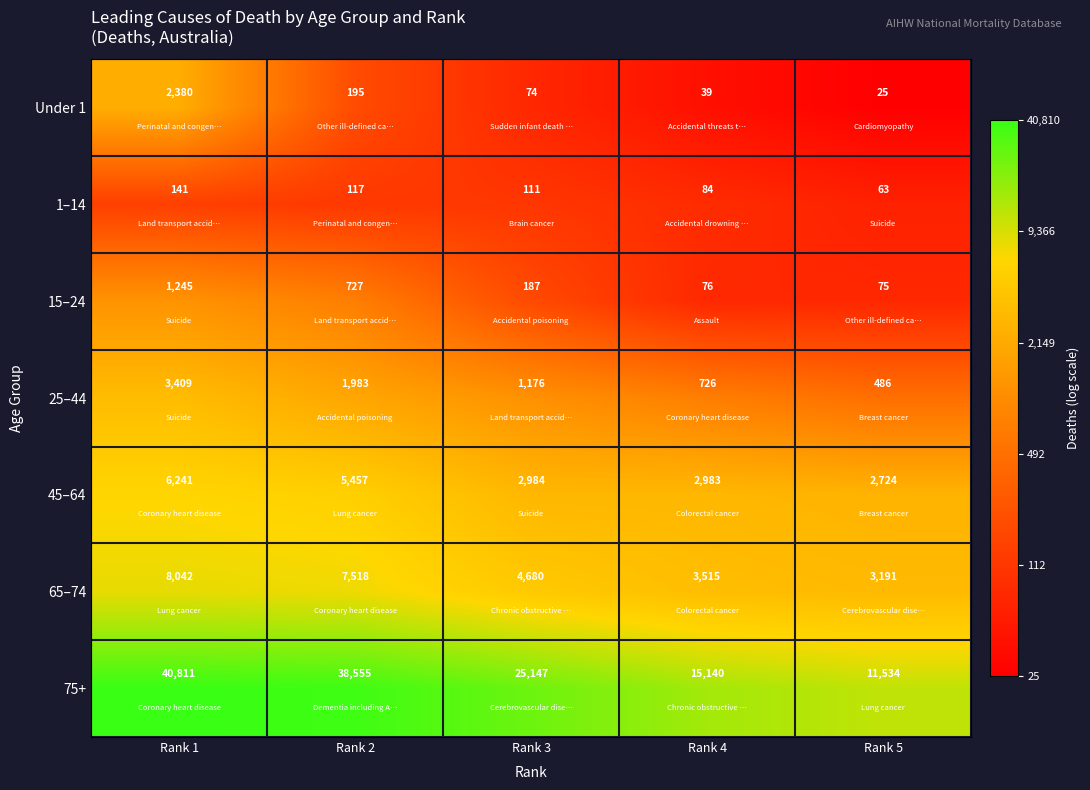

What is the maximum value shown in the chart?

40811